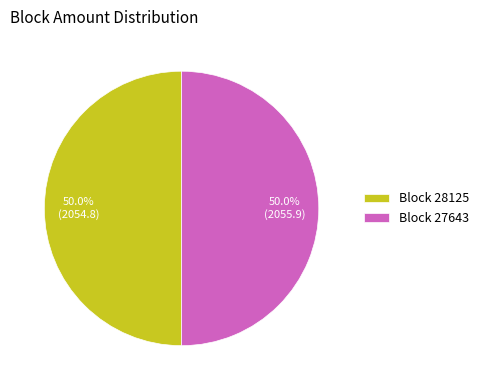

To the nearest percent, what is the difference between the largest and smallest slice percentages?

0%